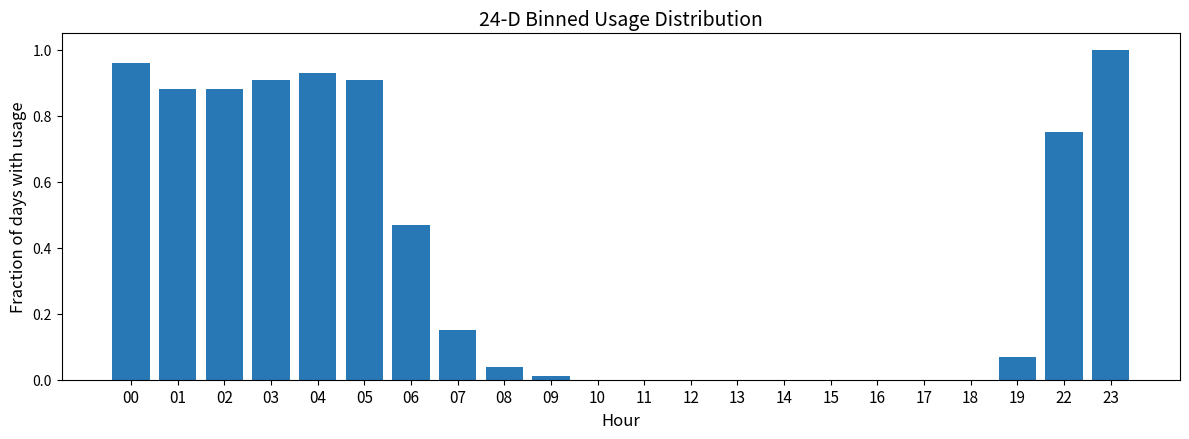

Between 02 and 06, which is larger?

02